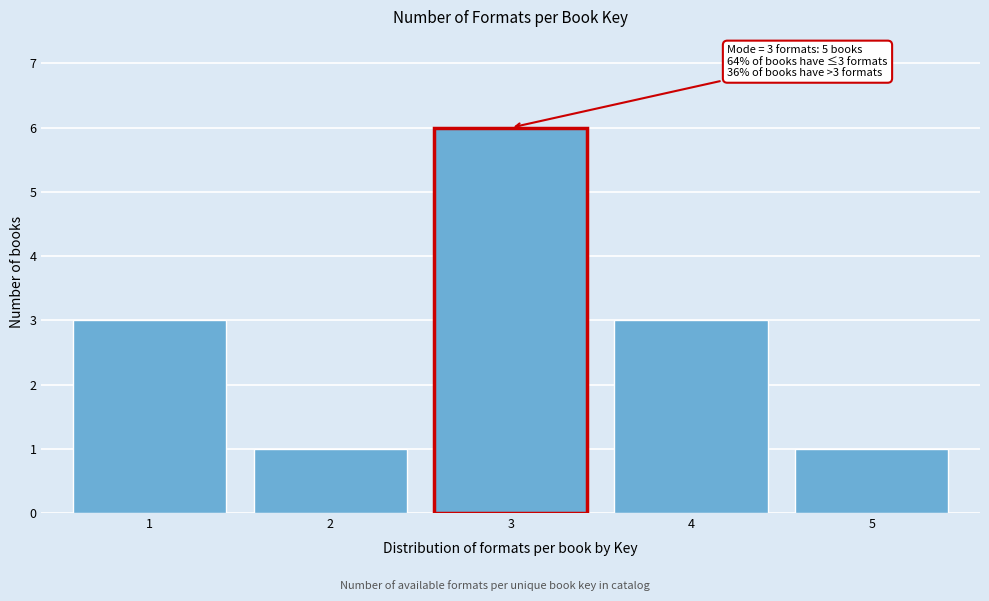

Reading left to right, transcribe all the data shown in this chart.

3	1	6	3	1